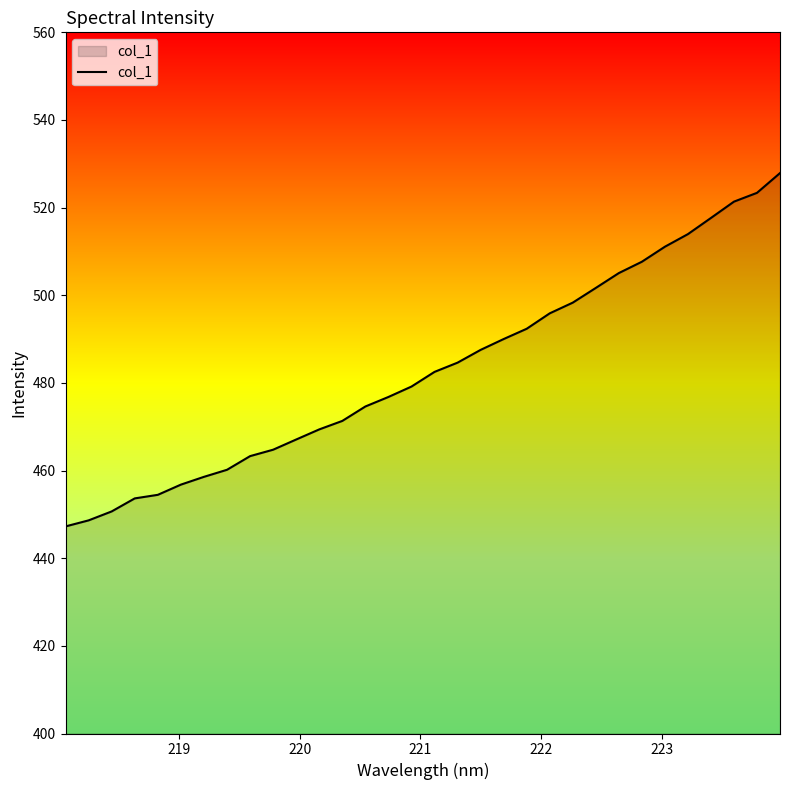

Does the chart have visible grid lines?

No